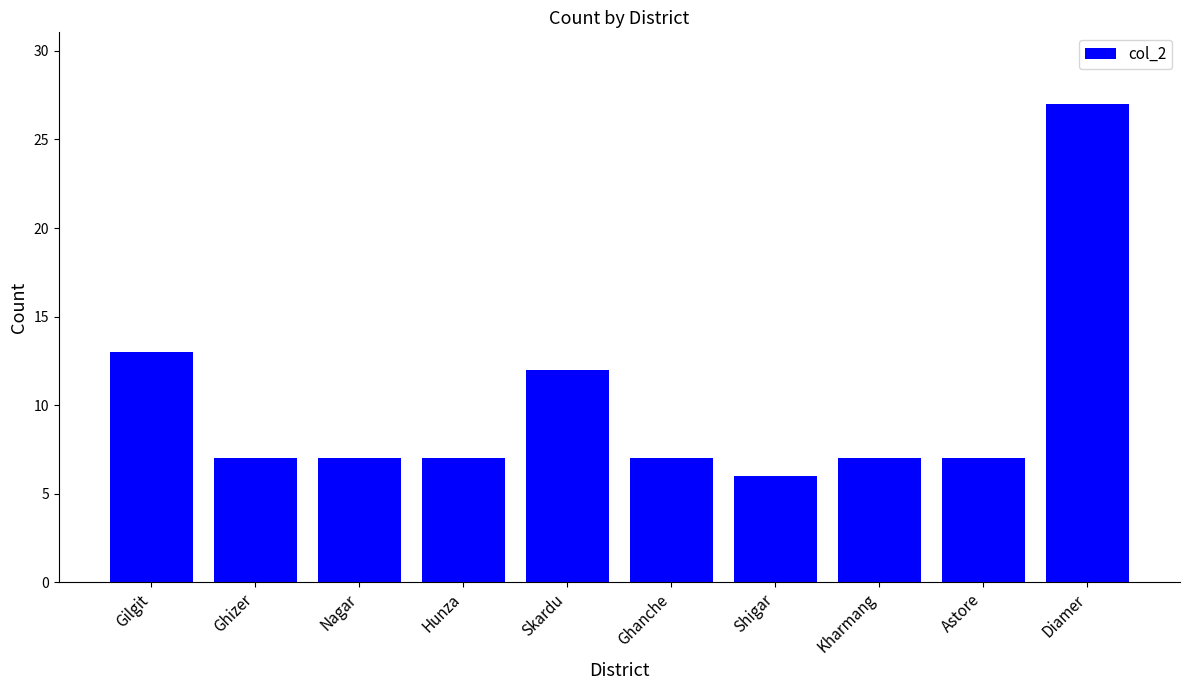

Reading left to right, extract all data points from this chart.

Gilgit=13	Ghizer=7	Nagar=7	Hunza=7	Skardu=12	Ghanche=7	Shigar=6	Kharmang=7	Astore=7	Diamer=27